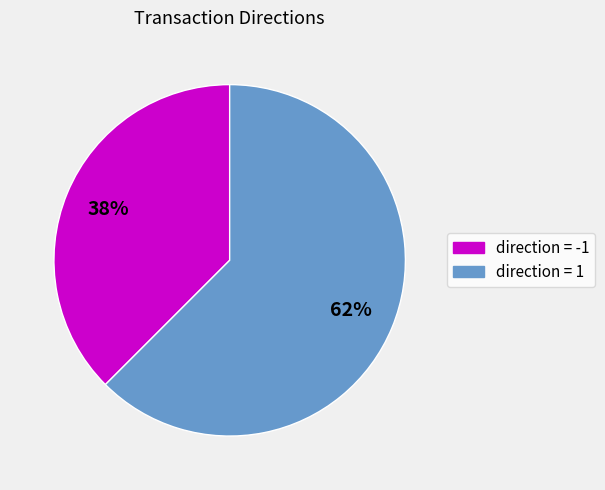

Is the sum of direction = 1 and direction = -1 greater than half?

Yes